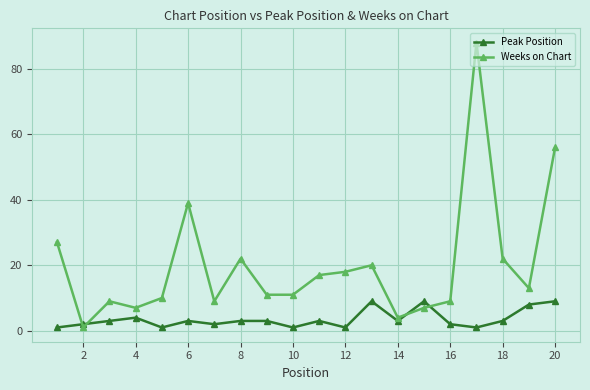

List the series in order of their overall mean, lowest first.

Peak Position, Weeks on Chart